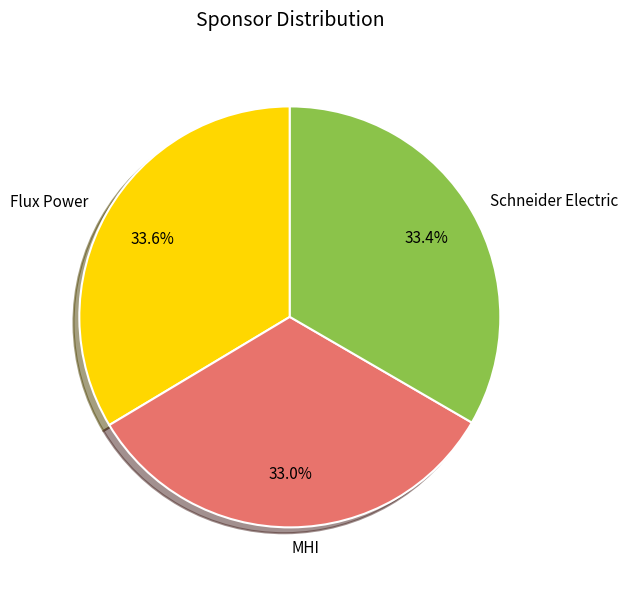

Does MHI represent more than half of the total?

No